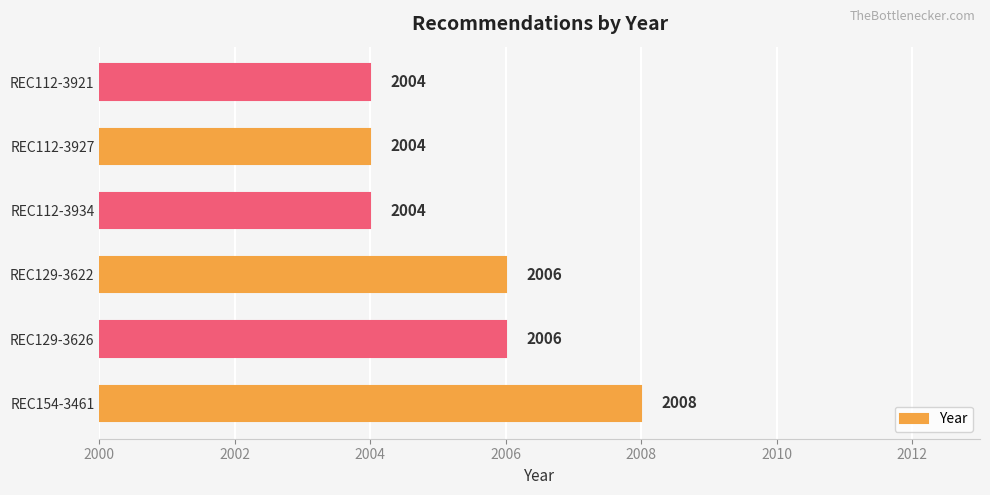

What is the average value?

2005